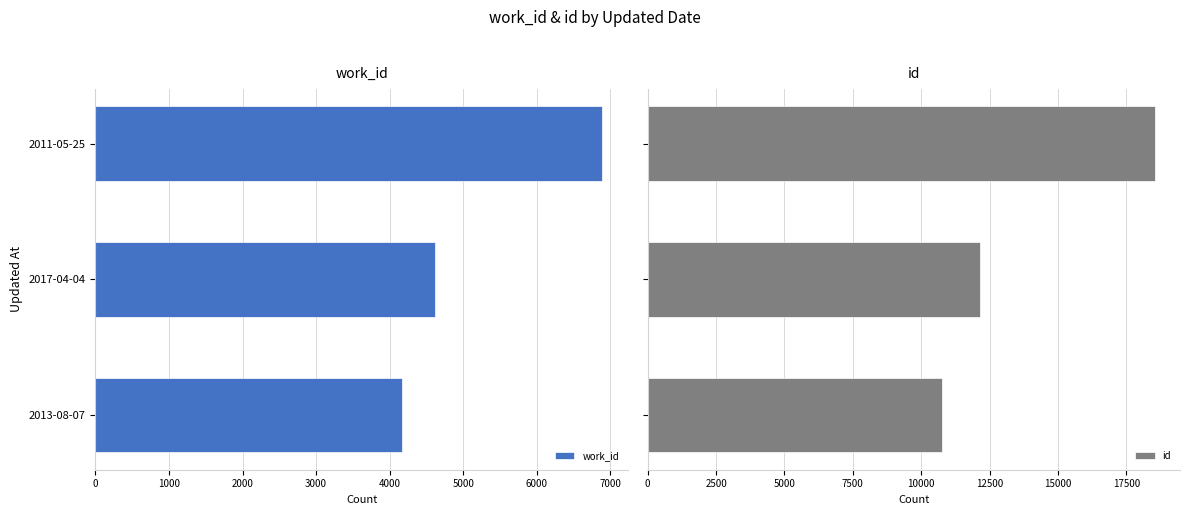

Which series has the largest total across all categories?

id